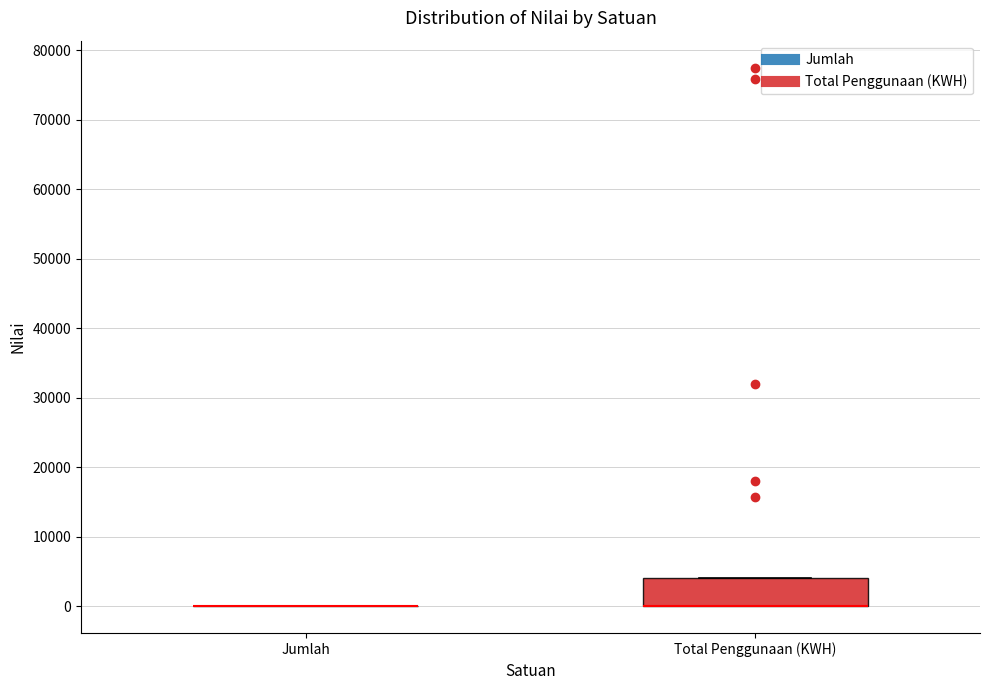

Reading left to right, transcribe this box plot: for each box, give where its median line is, the range the box spans, and where its two whiskers end, as read against the y-axis. The values are not printed on the chart, so give them approximately, as read against the axis.

Jumlah: box collapsed to a line at 0, whiskers 0 to 0
Total Penggunaan (KWH): median 0 (drawn on the box's lower edge), box 0 to 4000, whiskers 0 to 4000